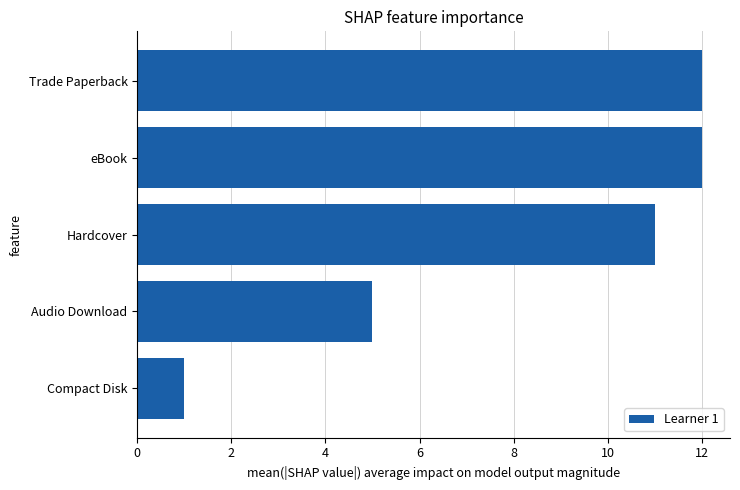

How many values are below 11?

2